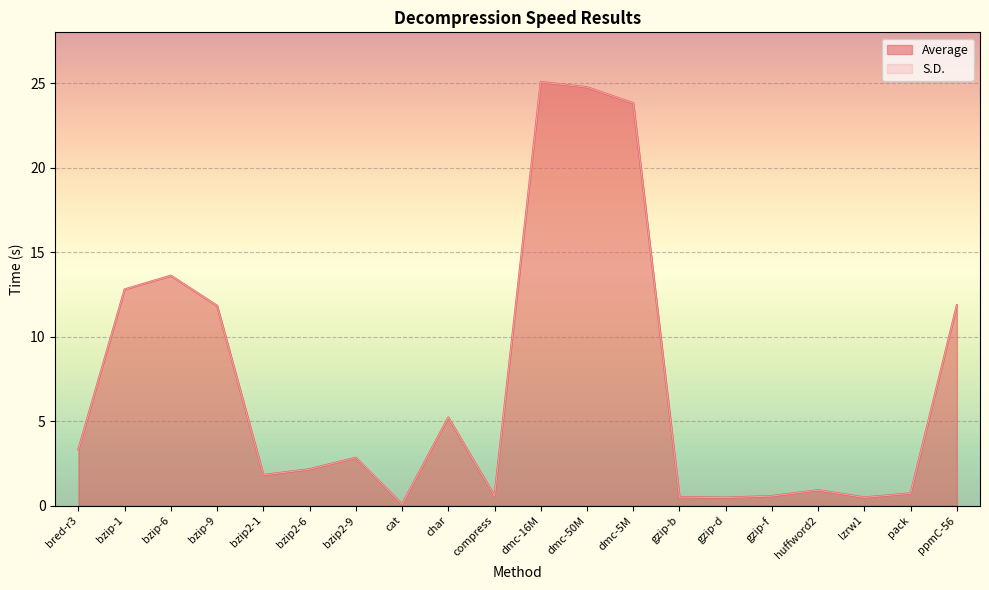

How many lines are shown in the chart?

2